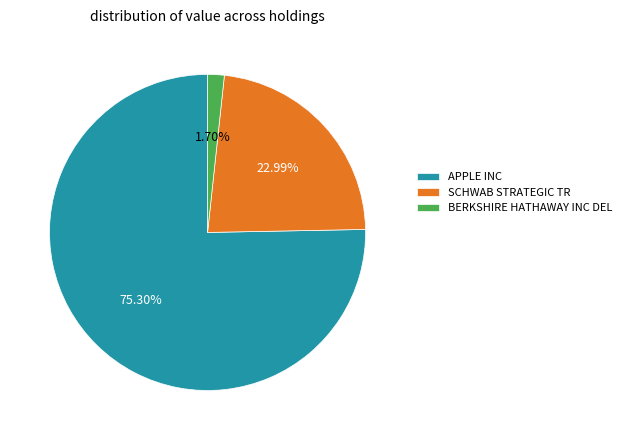

Rank the categories by value from lowest to highest.

BERKSHIRE HATHAWAY INC DEL, SCHWAB STRATEGIC TR, APPLE INC